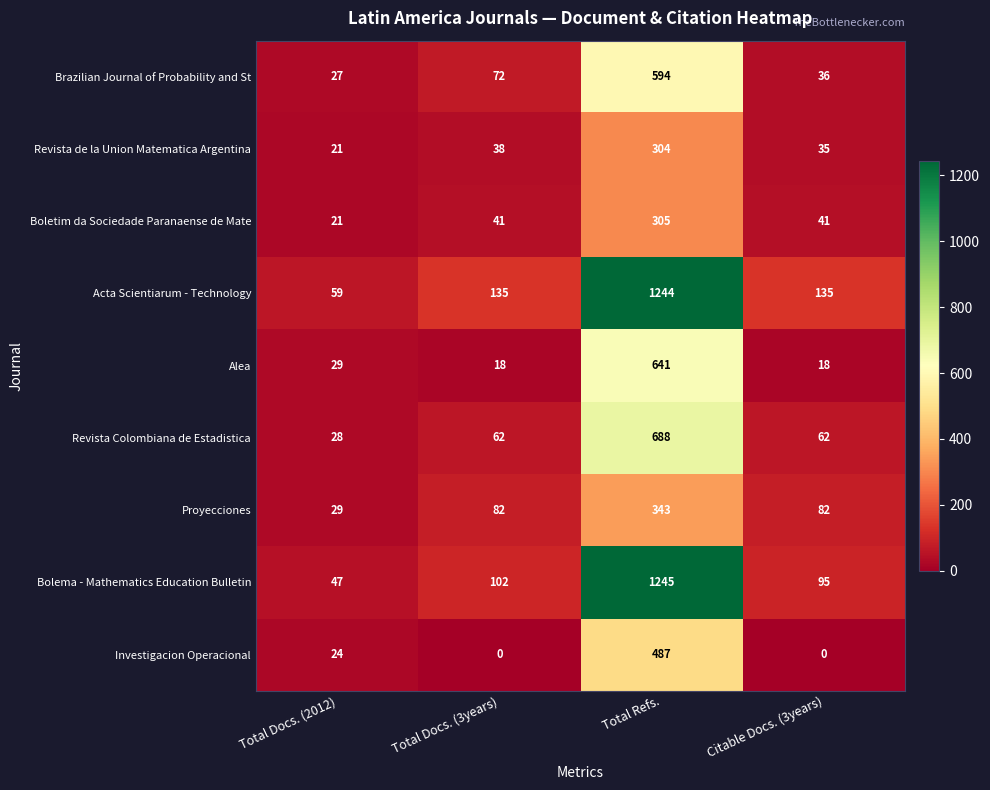

Which series has the largest range (max minus min)?

Bolema - Mathematics Education Bulletin